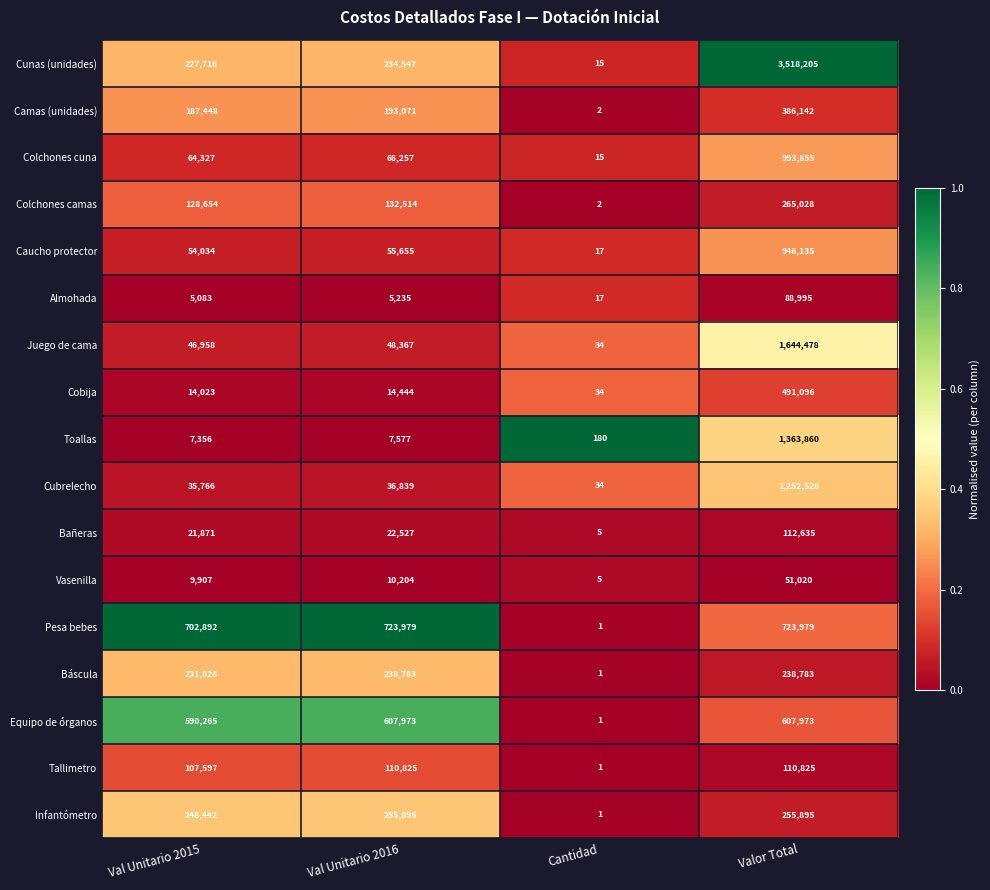

What is the difference between the Bañeras values at Valor Total and Val Unitario 2015?

90764